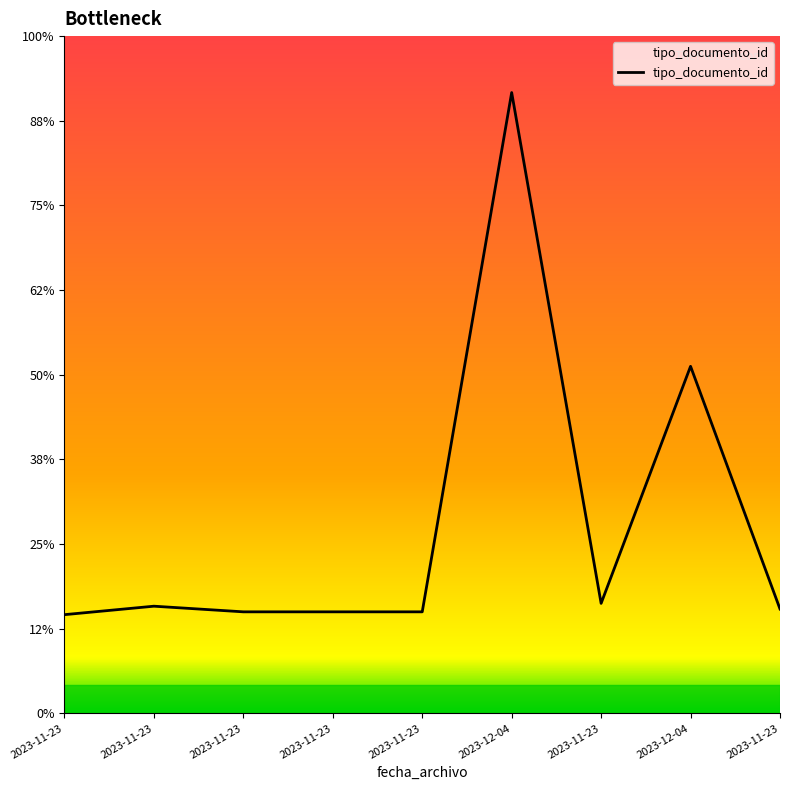

Does the chart display data point markers on the line(s)?

No